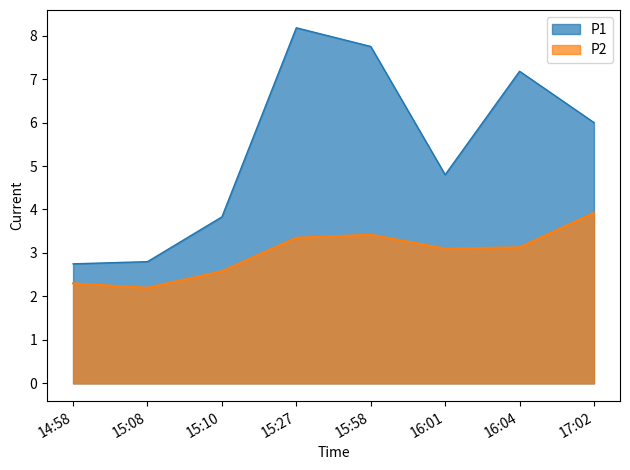

What is the approximate value of P2 at 15:08?

2.2